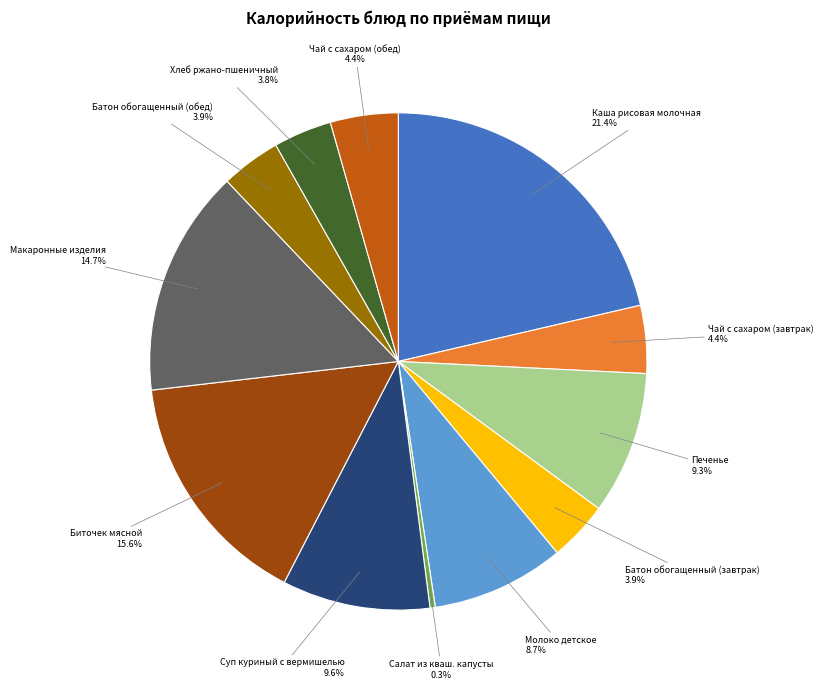

Is there any slice that represents more than half of the pie?

No